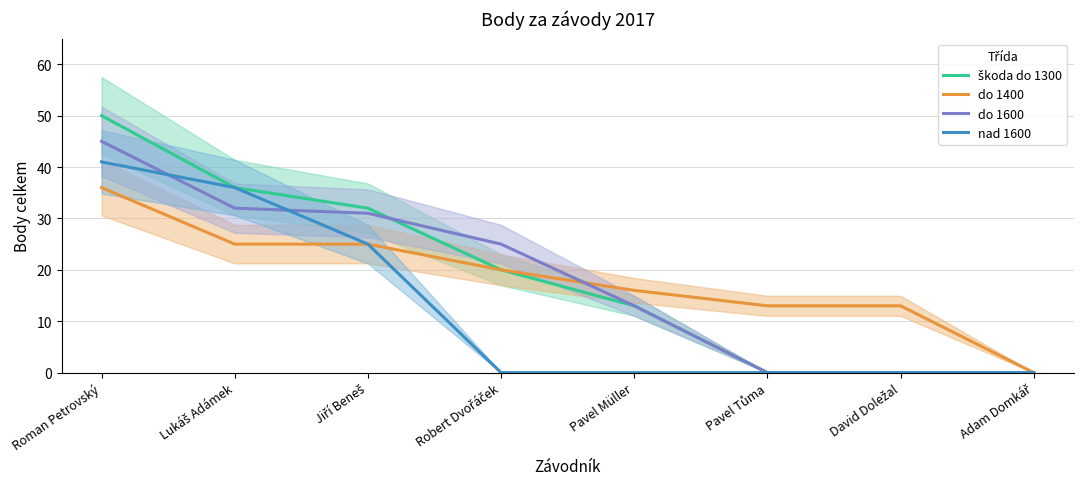

Which series changed the most between Roman Petrovský and Adam Domkář?

škoda do 1300